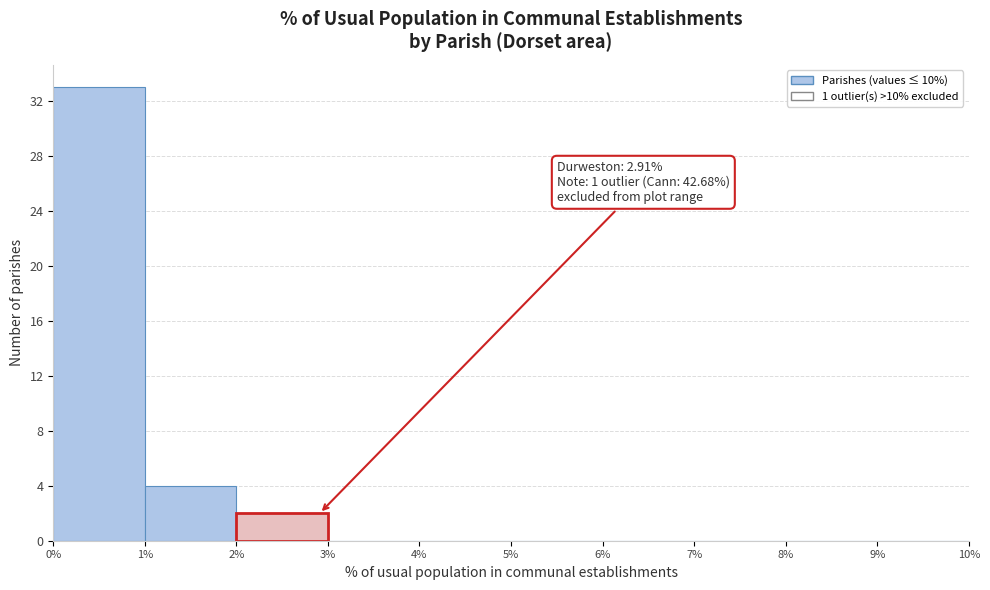

Over which range of the x-axis is the bar tallest?

0% to 1%